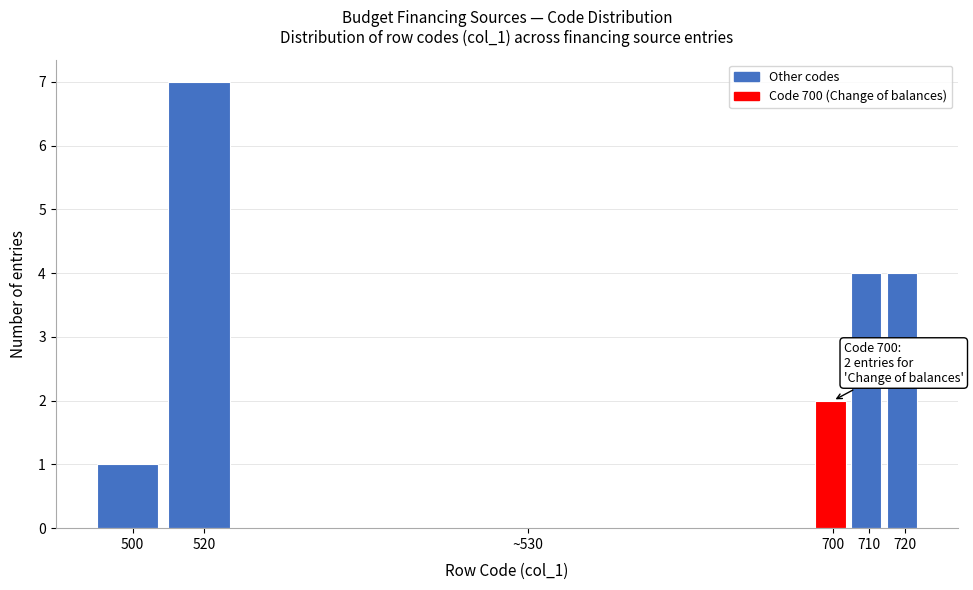

Reading left to right, what are all the values shown in this chart?

500=1	520=7	~530=0	700=2	710=4	720=4